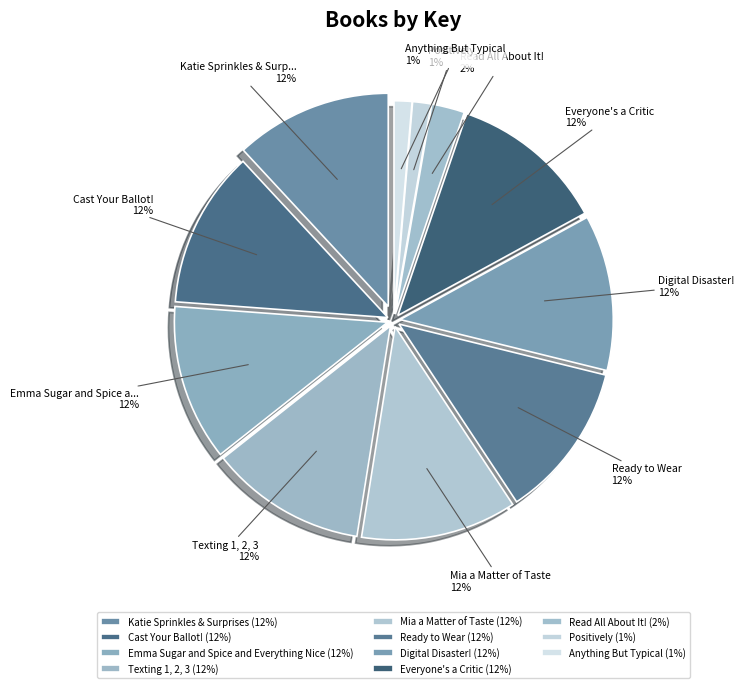

To the nearest percent, what is the average slice percentage?

9%